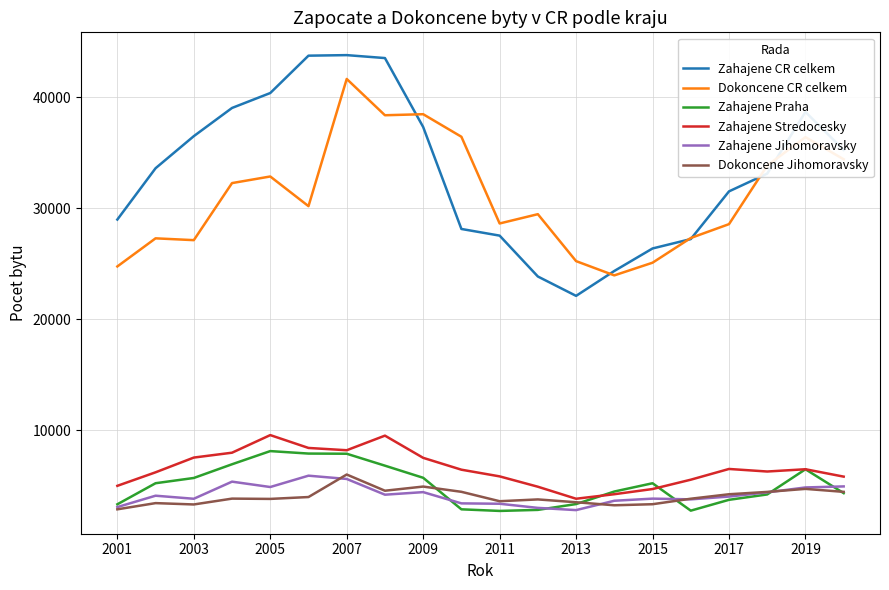

Which series has the largest total across all categories?

Zahajene CR celkem